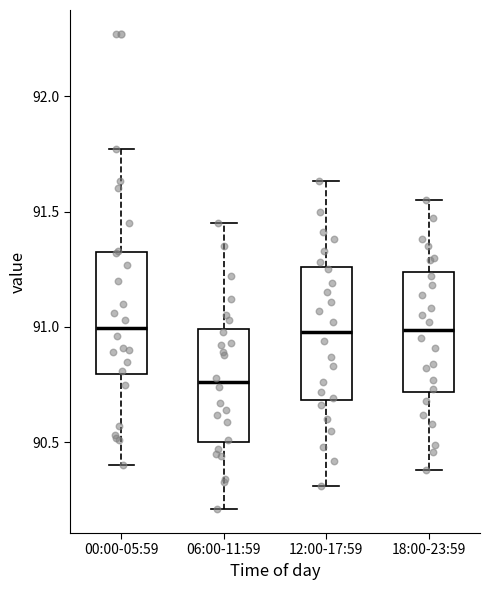

Reading left to right, read every box against the y-axis: the position of its median line, the range the box covers, and the ends of its whiskers. The values are not printed on the chart, so give them approximately, as read against the axis.

00:00-05:59: median 91.00, box 90.80 to 91.30, whiskers 90.40 to 91.75
06:00-11:59: median 90.75, box 90.50 to 91.00, whiskers 90.20 to 91.45
12:00-17:59: median 91.00, box 90.70 to 91.25, whiskers 90.30 to 91.65
18:00-23:59: median 91.00, box 90.70 to 91.25, whiskers 90.40 to 91.55